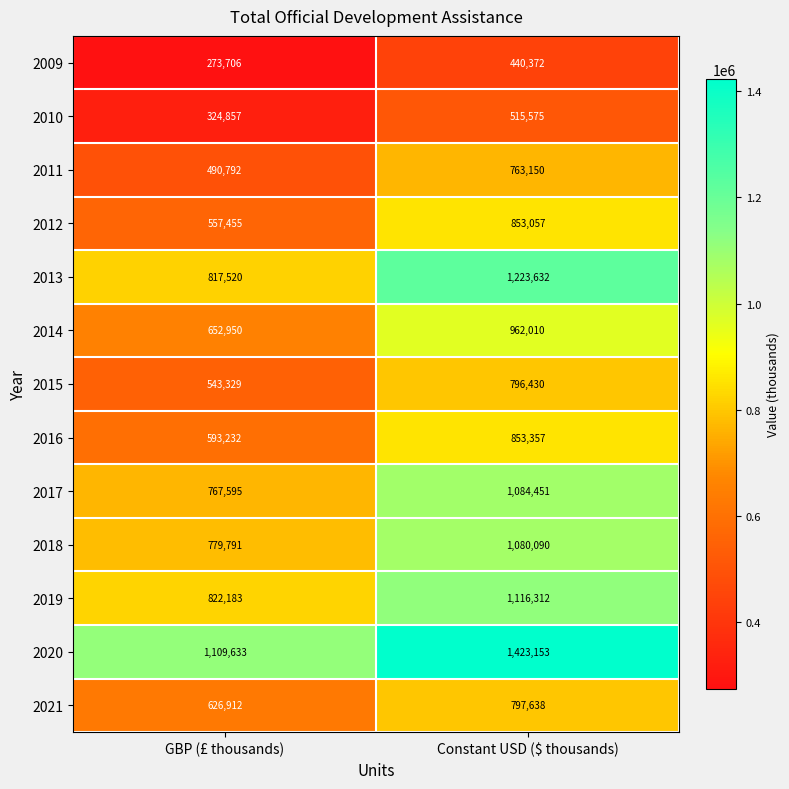

What is the difference between the 2021 values at GBP (£ thousands) and Constant USD ($ thousands)?

170726